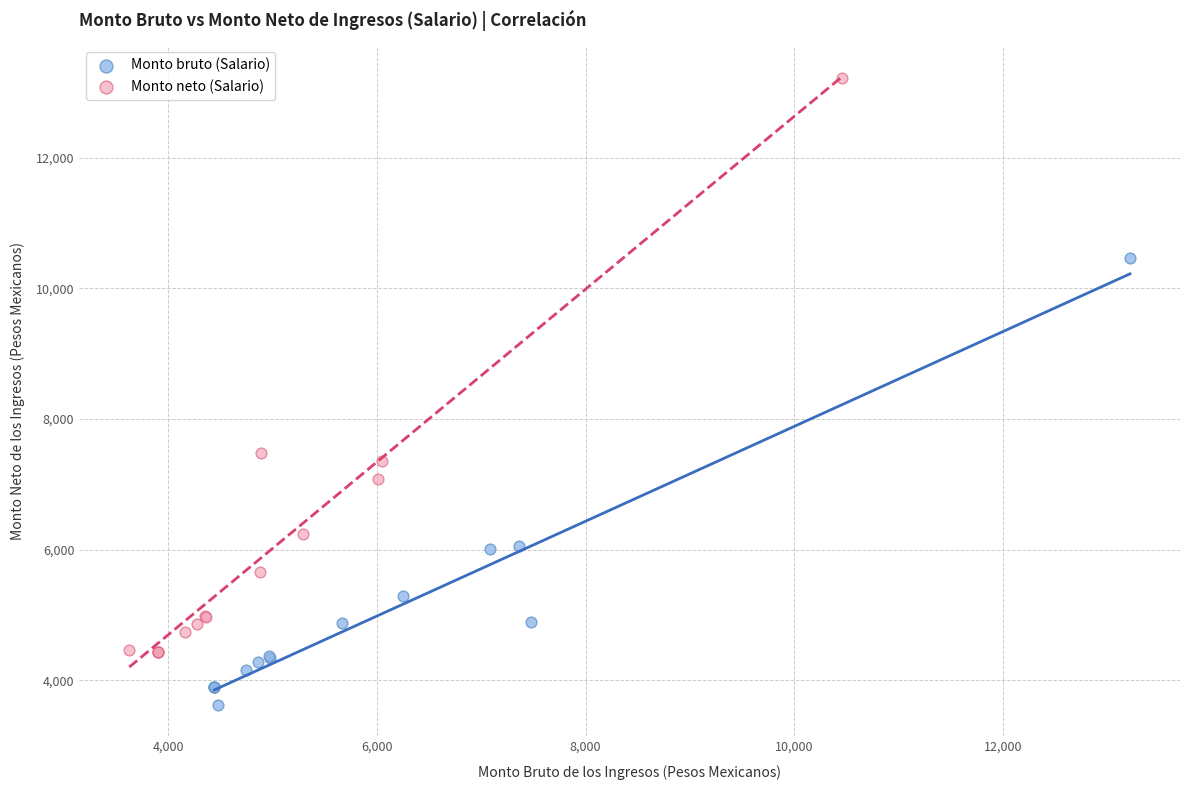

What are all the series names shown in the legend?

Monto bruto (Salario), Monto neto (Salario)